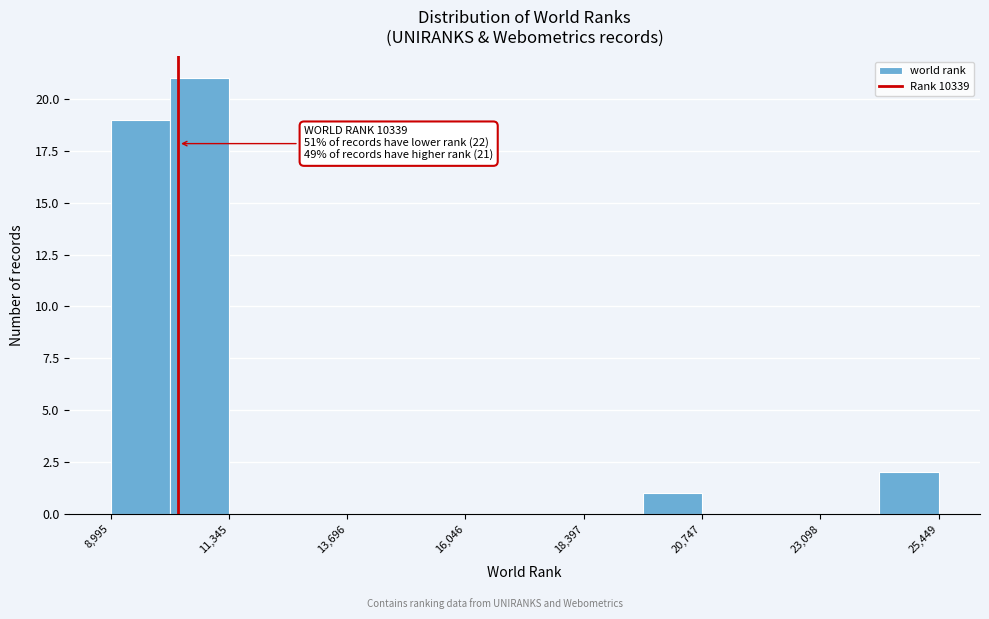

Around what value on the x-axis is the tallest bar? Give the approximate position of its centre, as read against the axis.

11000